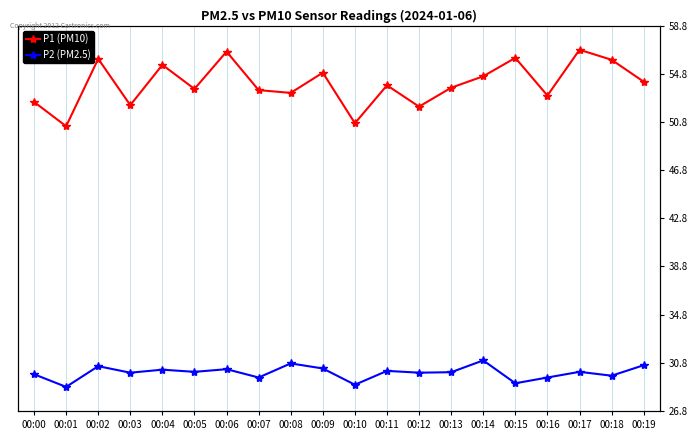

Rank the series by their maximum value, from lowest to highest.

P2 (PM2.5), P1 (PM10)